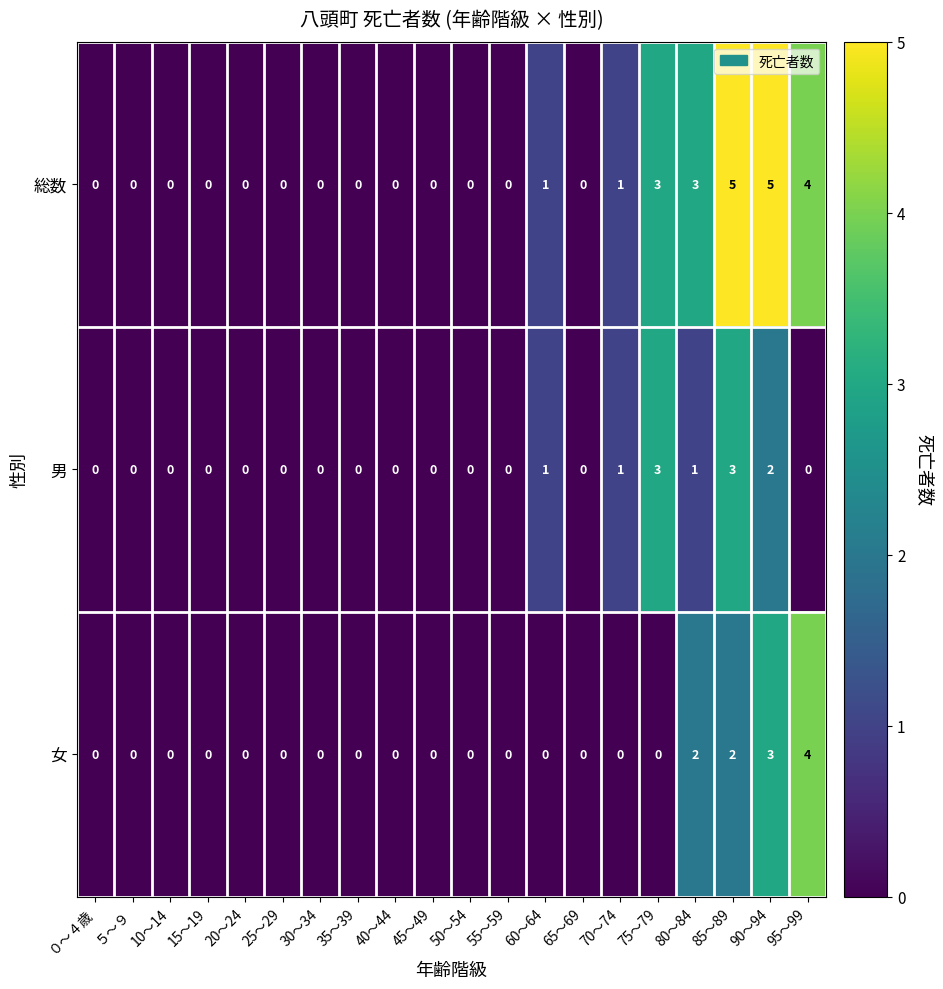

Which series has the largest total across all categories?

総数